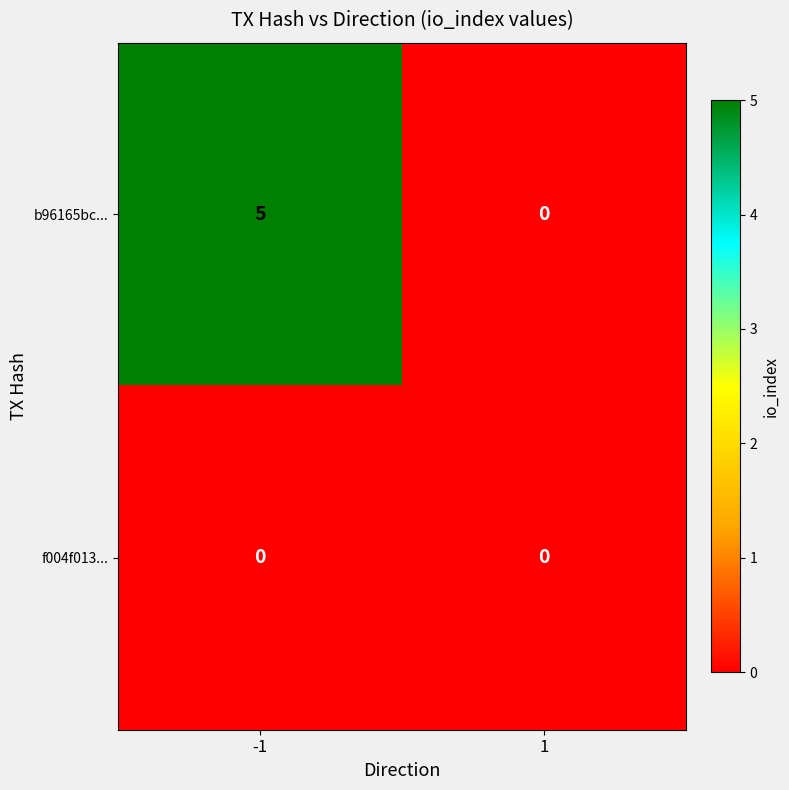

What is the sum of the b96165bc... values at -1 and 1?

5